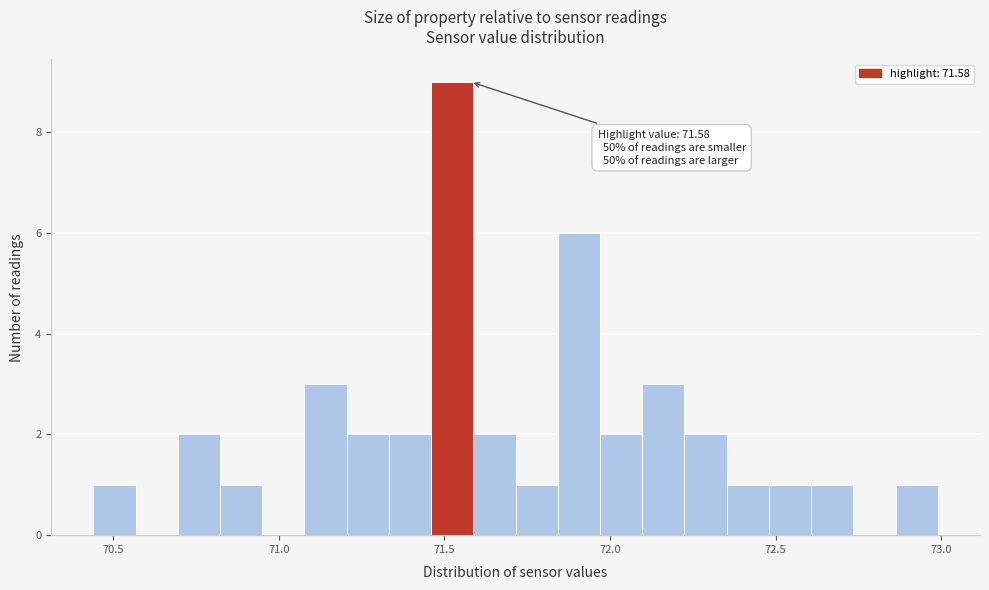

Around what value on the x-axis is the tallest bar? Give the approximate position of its centre, as read against the axis.

71.50